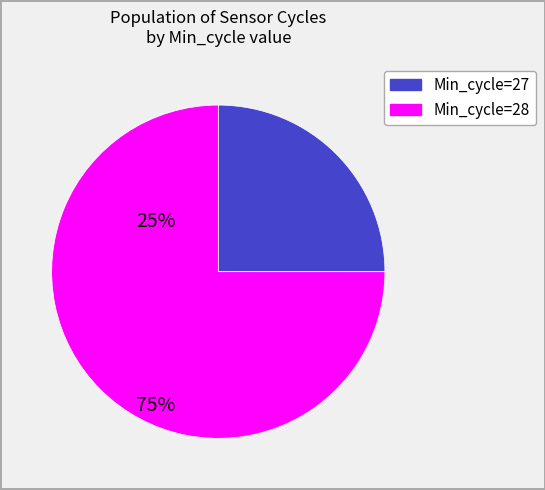

Is there a majority slice in this chart?

Yes